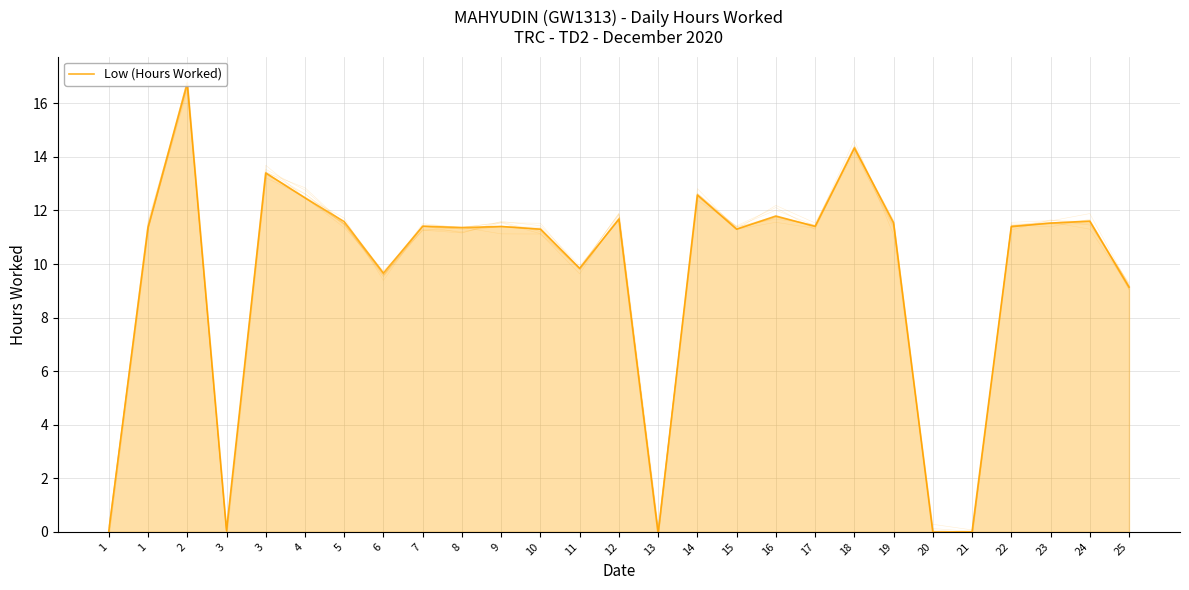

List the labels in order of value, largest first.

2, 18, 3, 14, 4, 16, 12, 24, 5, 19, 23, 7, 17, 9, 22, 1, 8, 10, 15, 11, 6, 25, 3, 1, 21, 20, 13